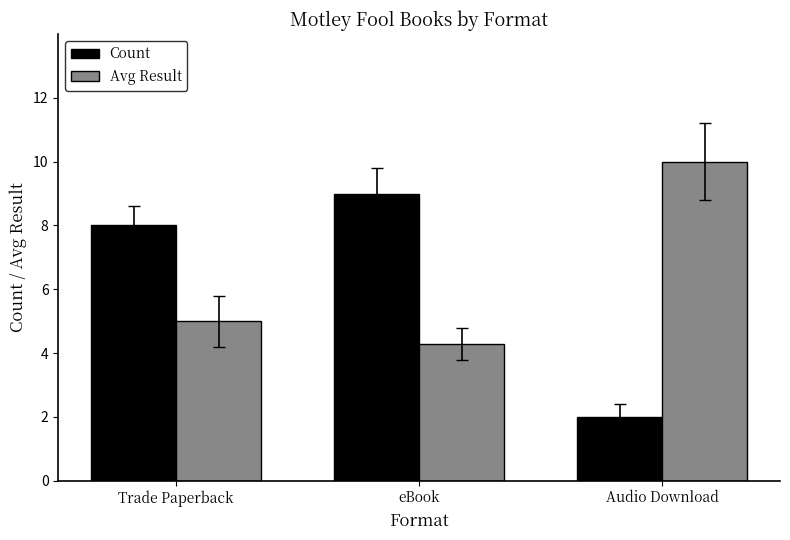

List the labels in order of Count value, smallest first.

Audio Download, Trade Paperback, eBook